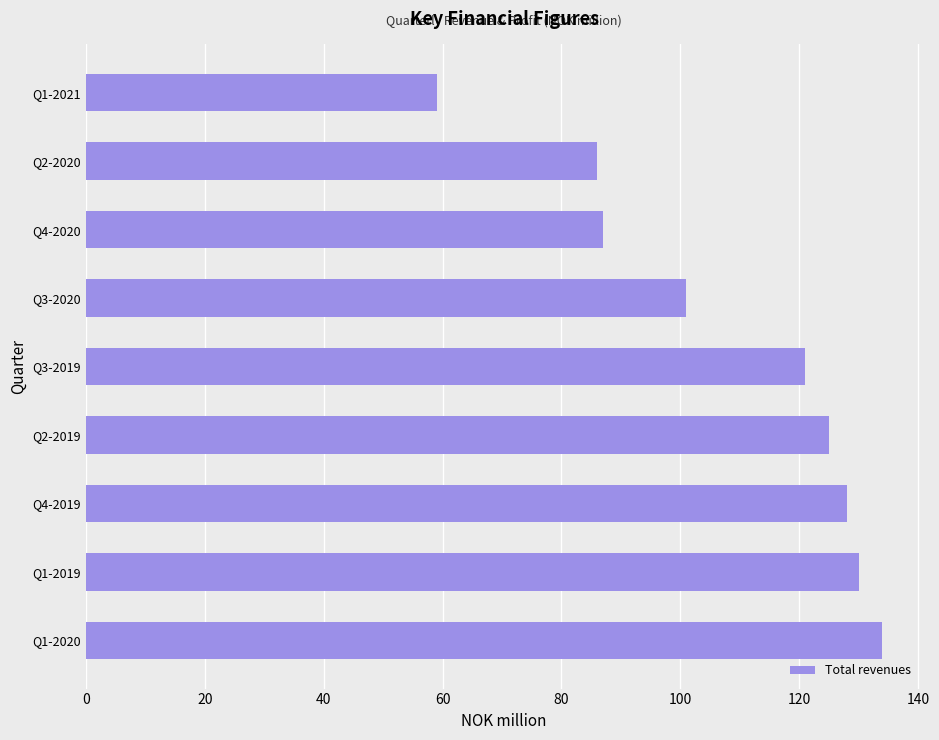

Is it true that the value at Q4-2020 is 128?

False